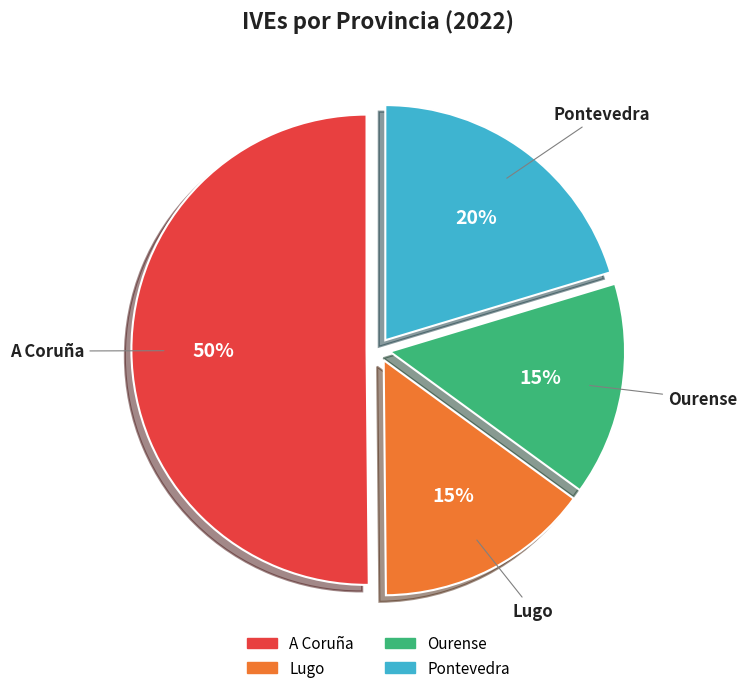

What percentage is the Lugo slice, to the nearest percent?

15%